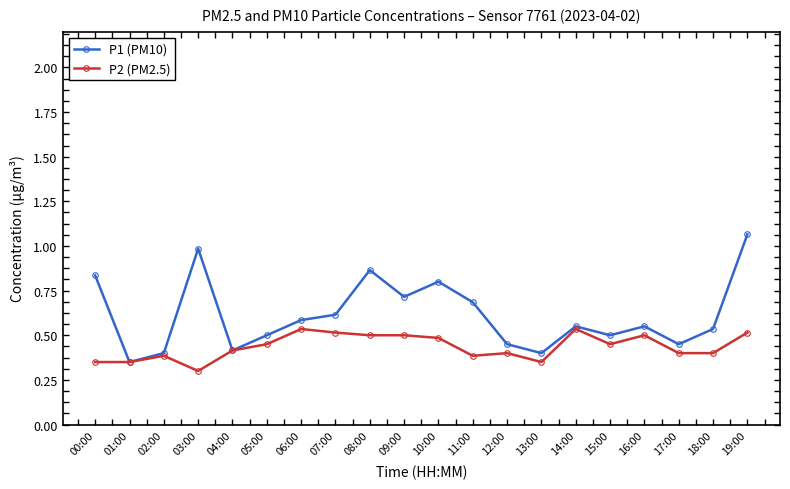

Which series has the largest range (max minus min)?

P1 (PM10)